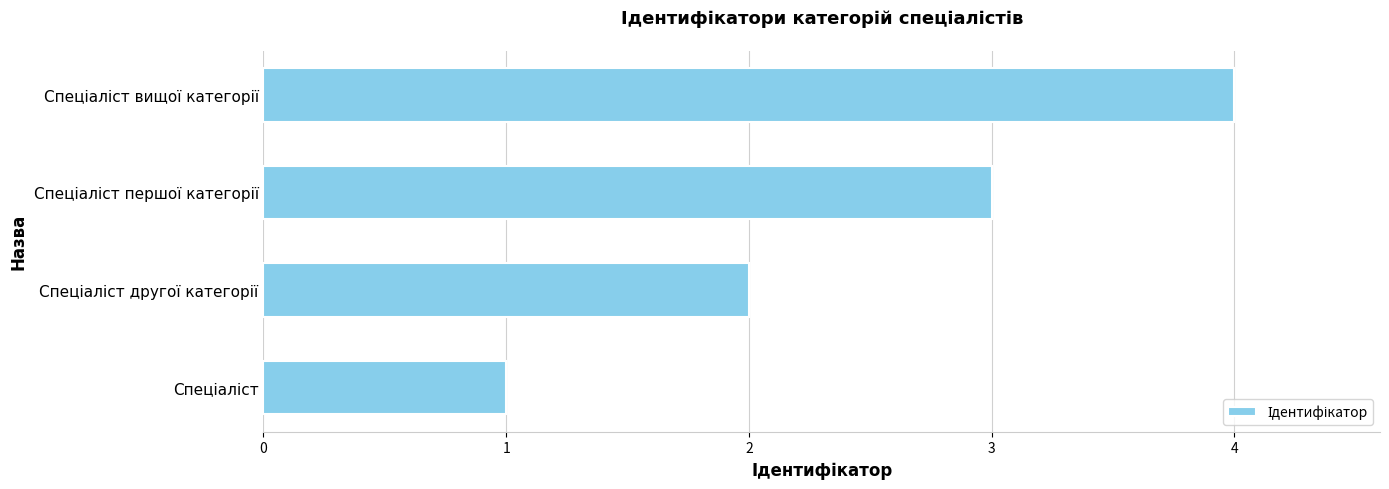

What is the minimum value shown in the chart?

1